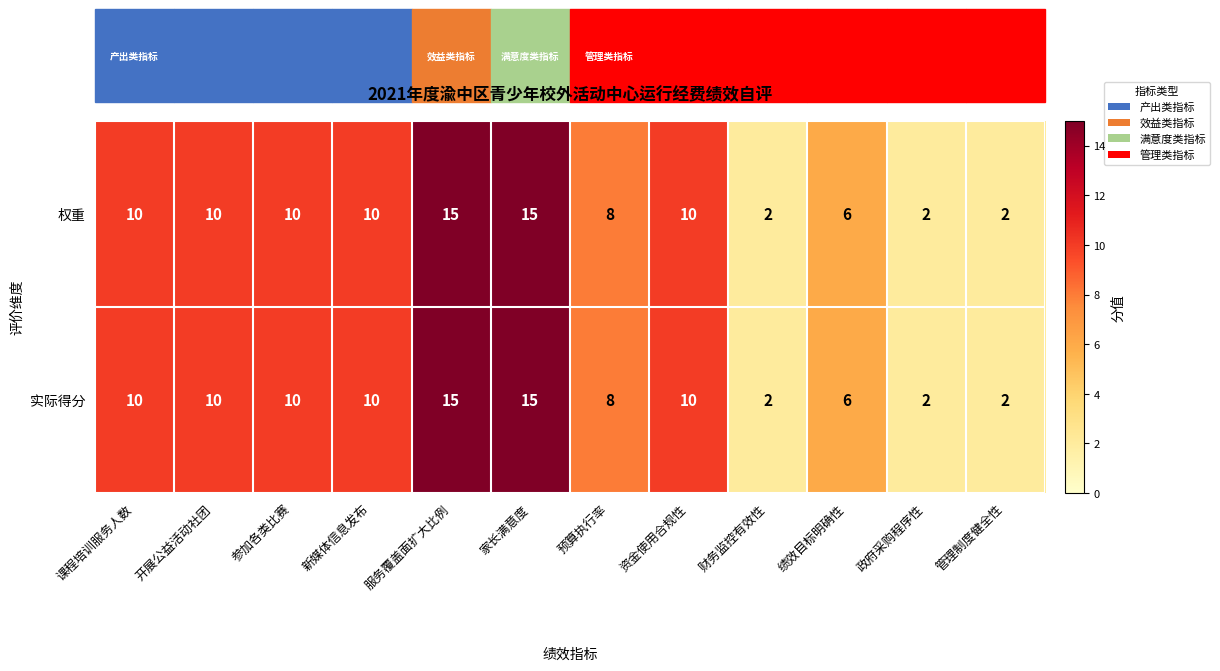

Count the 实际得分 values in the range 6 to 10.

7